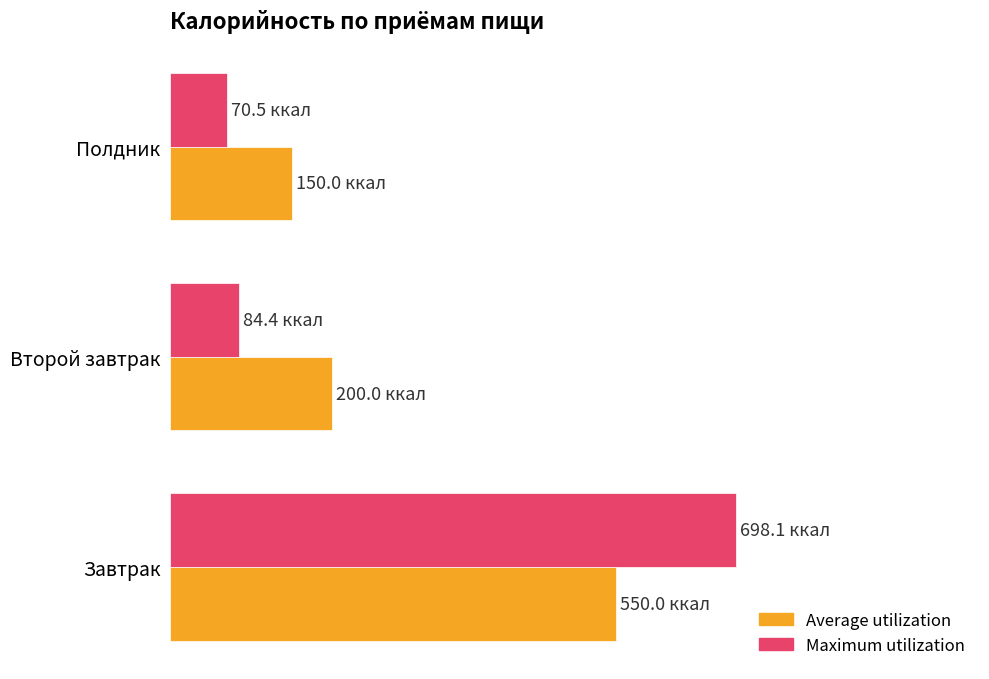

Reading right to left, what are all the values shown in this chart?

Average utilization: 150.0	200.0	550.0
Maximum utilization: 70.5	84.4	698.1